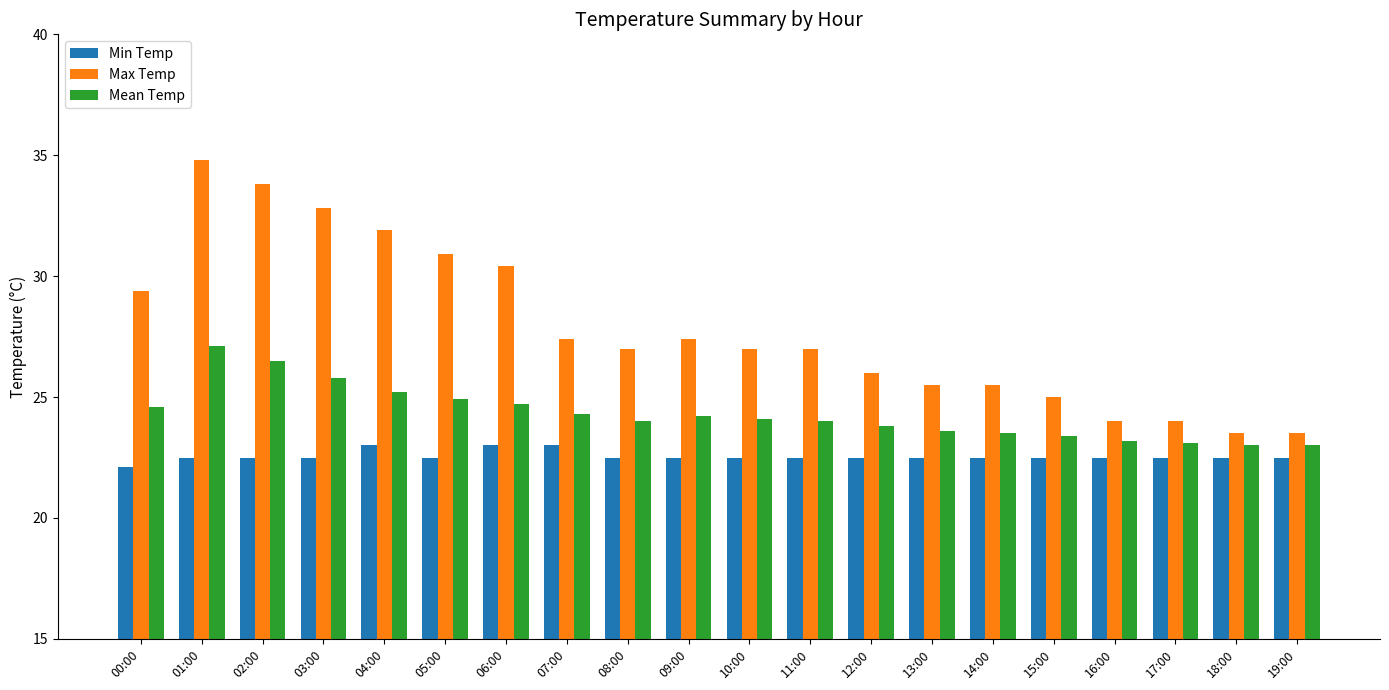

What is the total value across all series at 04:00?

80.1